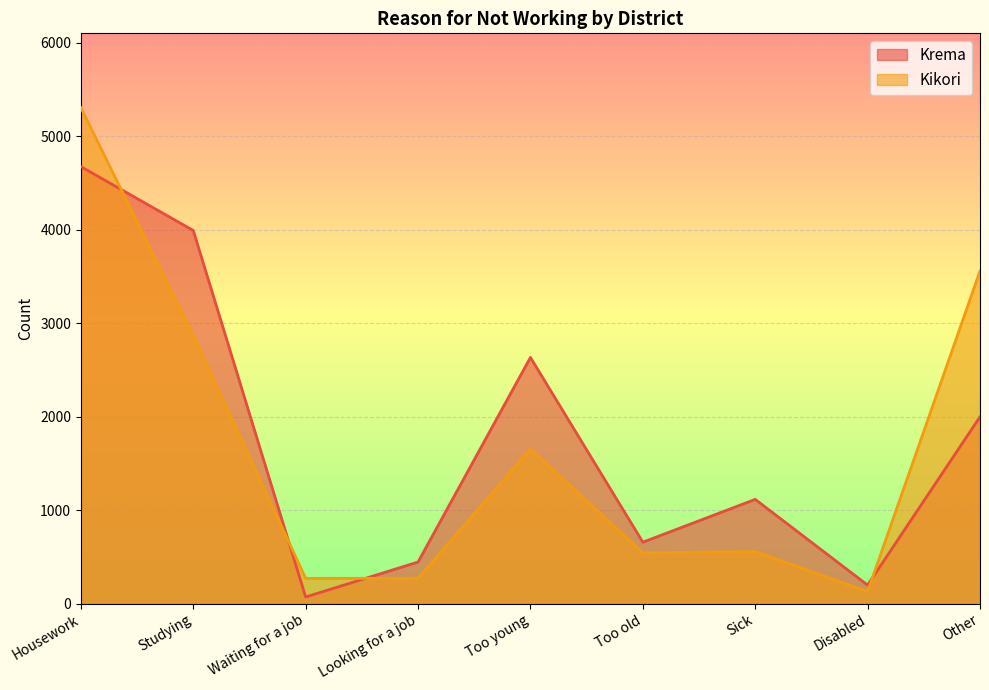

What is the maximum value shown in the chart?

5305